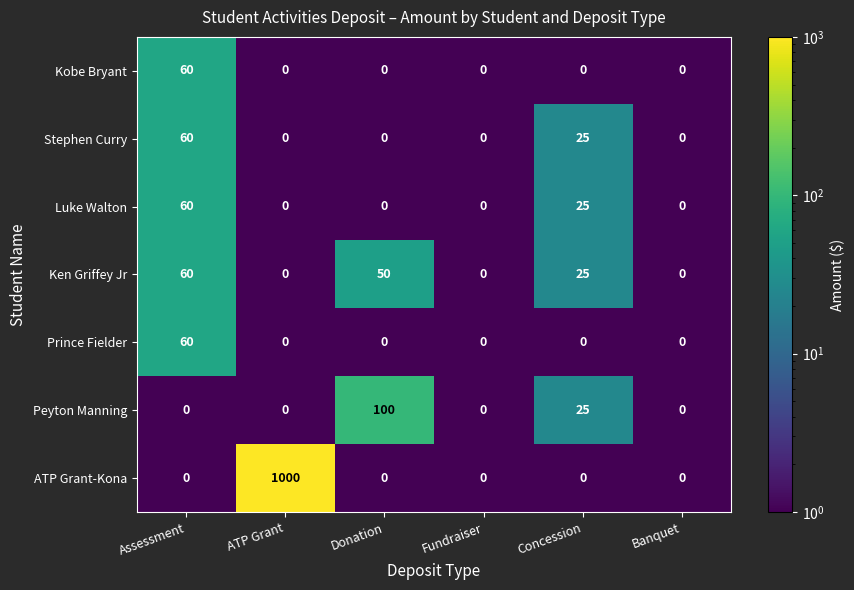

What is the difference between the maximum and minimum values in the Peyton Manning series?

100